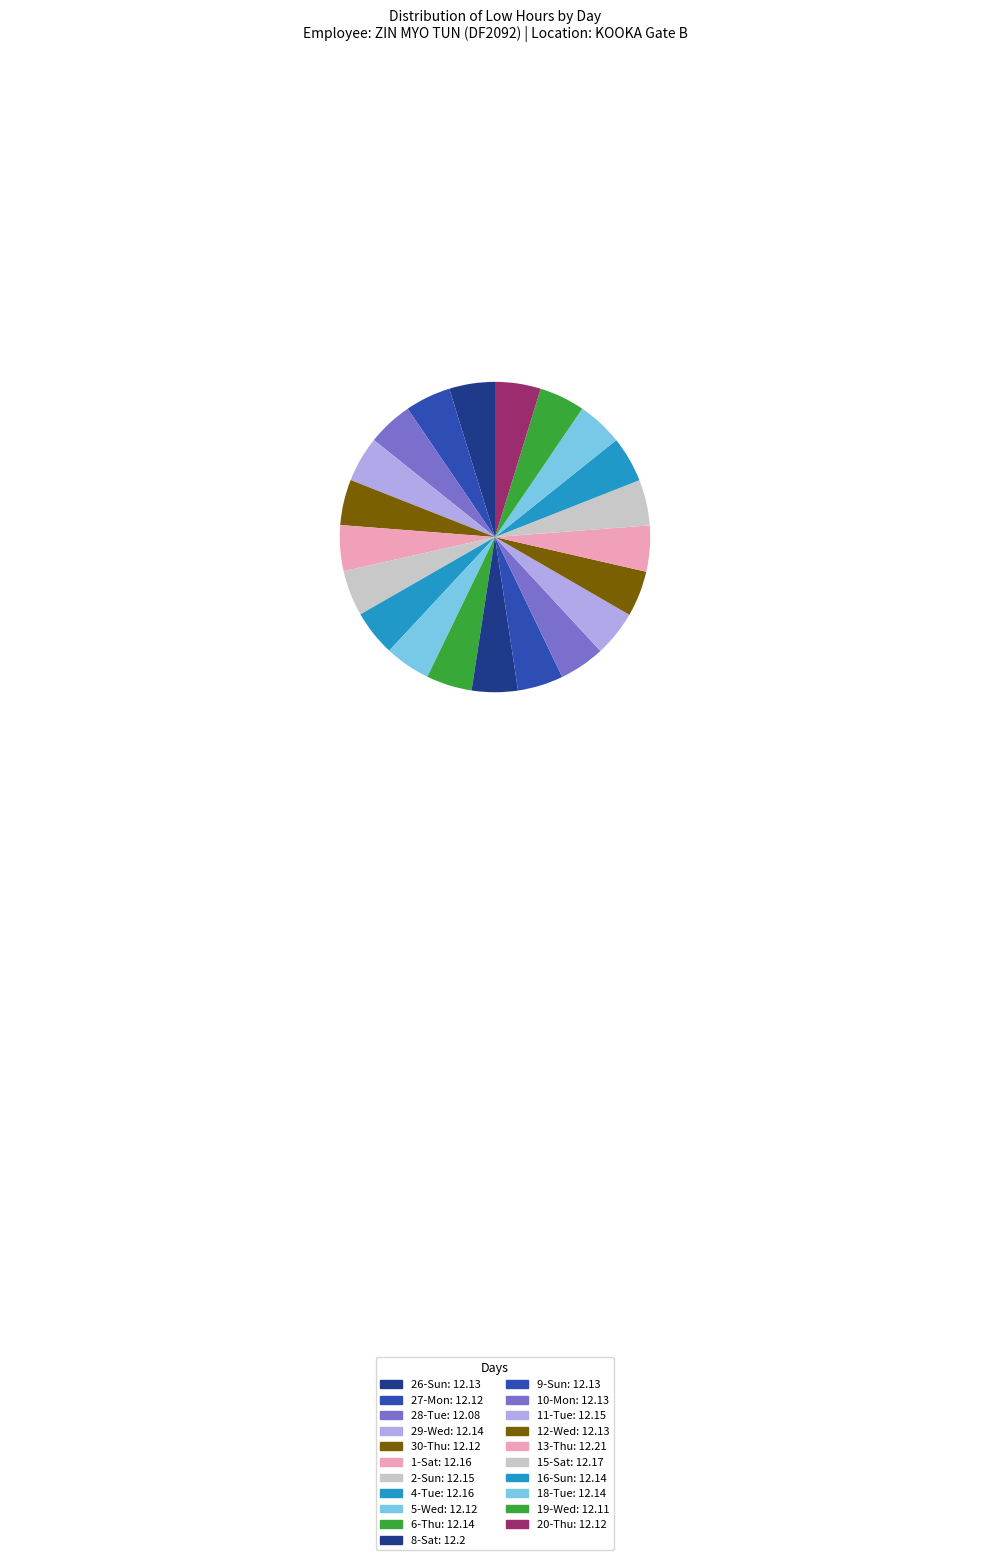

Count the number of slices in the pie.

21